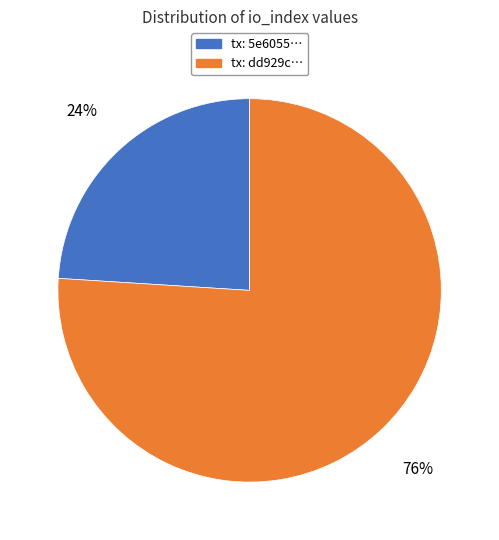

To the nearest percent, what portion does tx: dd929c… represent?

76%